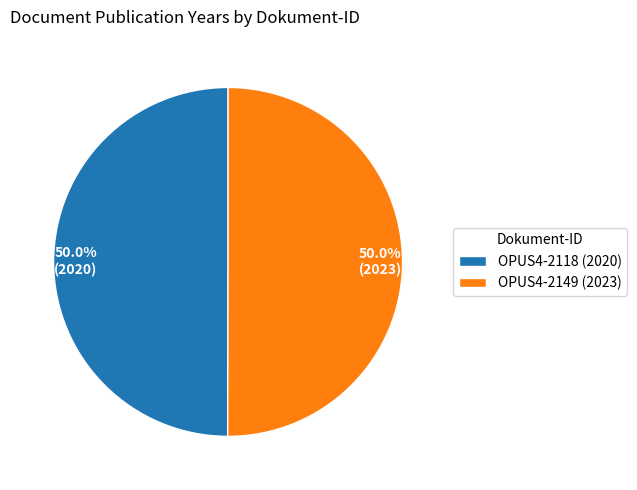

Approximately how many times larger is the value at OPUS4-2149 (2023) compared to OPUS4-2118 (2020)?

1.0